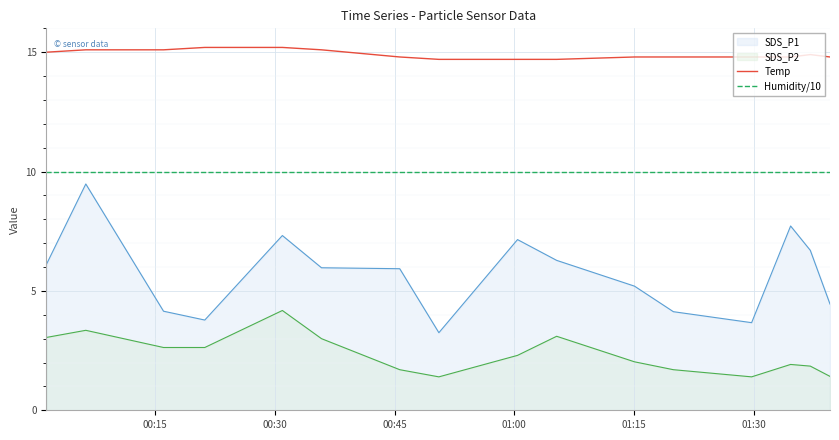

True or false: Temp and Humidity/10 cross at least once.

False